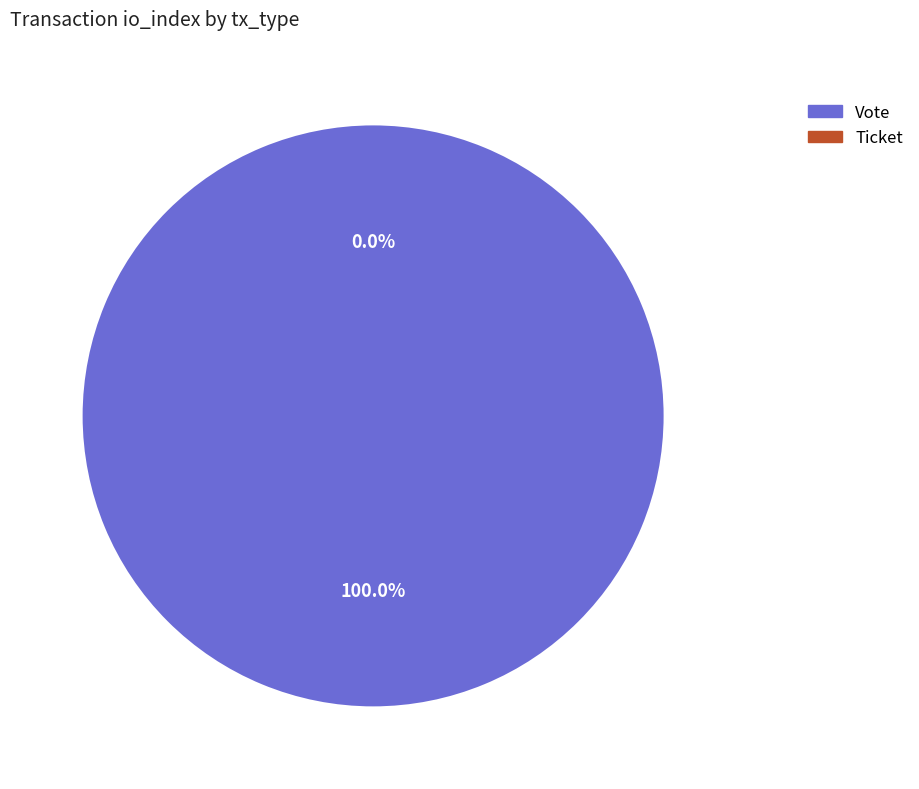

Which category has the smallest portion of the pie?

Ticket